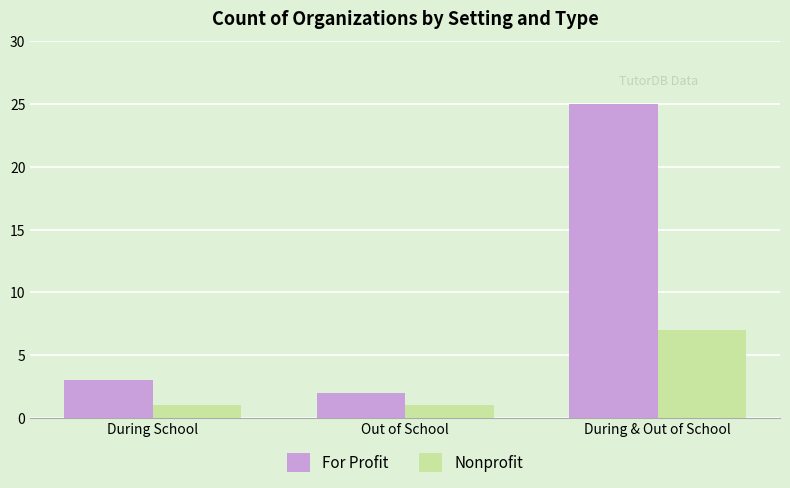

True or false: Nonprofit has a value of 2 at Out of School.

False